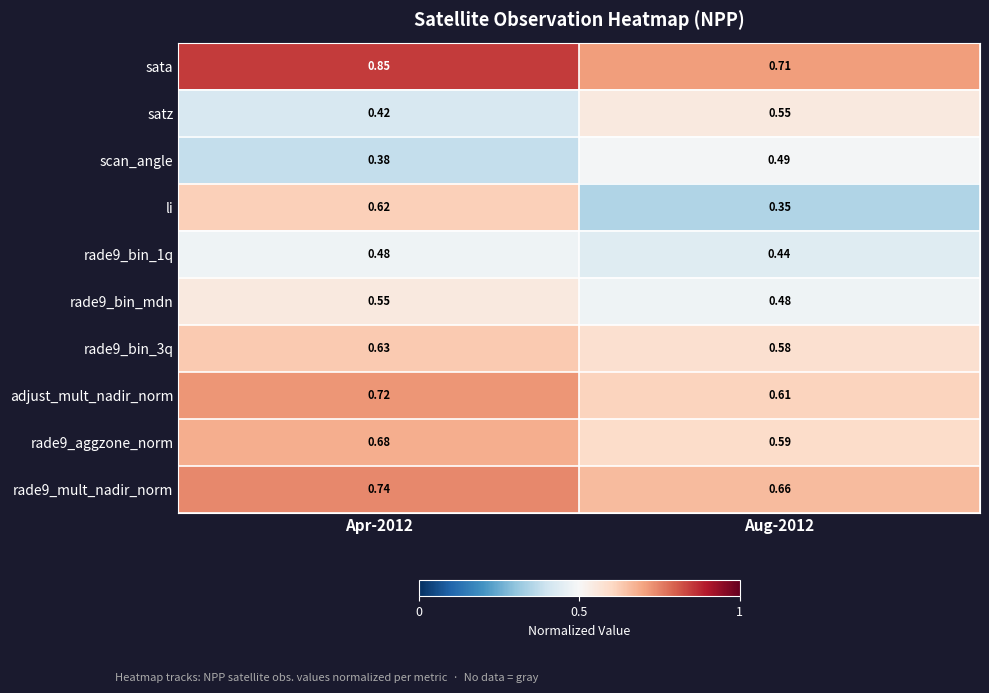

Which series has the largest range (max minus min)?

li